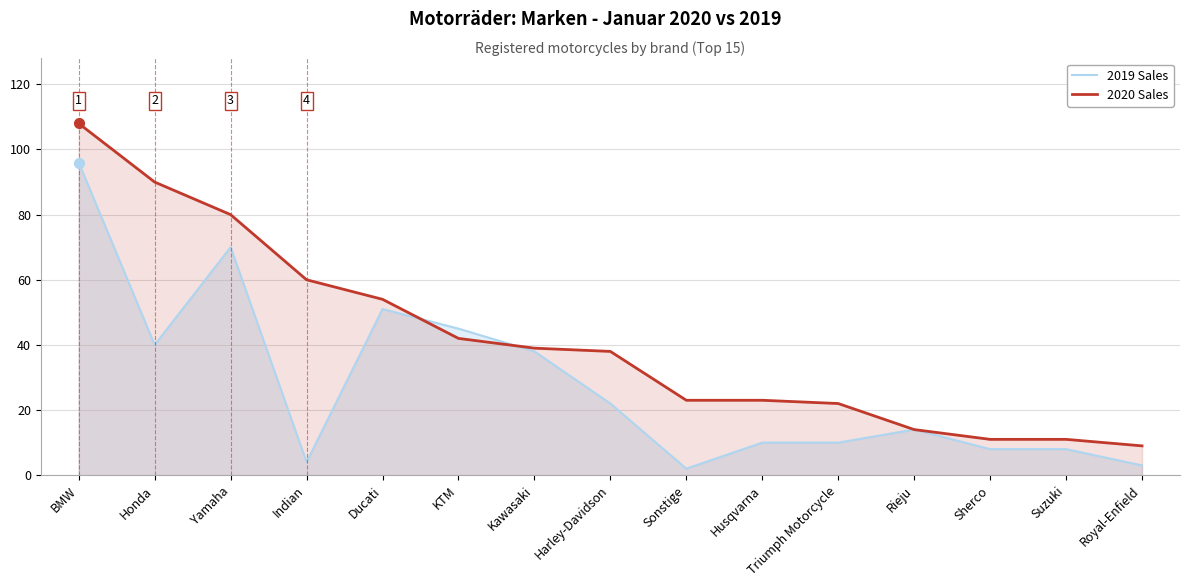

Reading right to left, what are all the values shown in this chart?

2019 Sales: 3	8	8	14	10	10	2	22	38	45	51	4	70	40	96
2020 Sales: 9	11	11	14	22	23	23	38	39	42	54	60	80	90	108